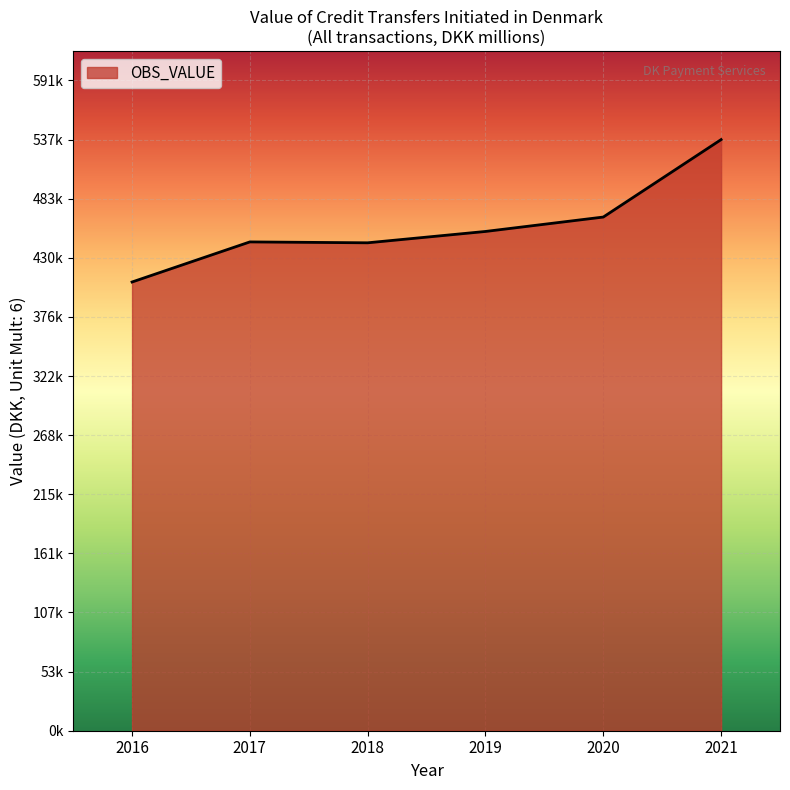

What is the difference between the maximum and minimum values?

129484.4